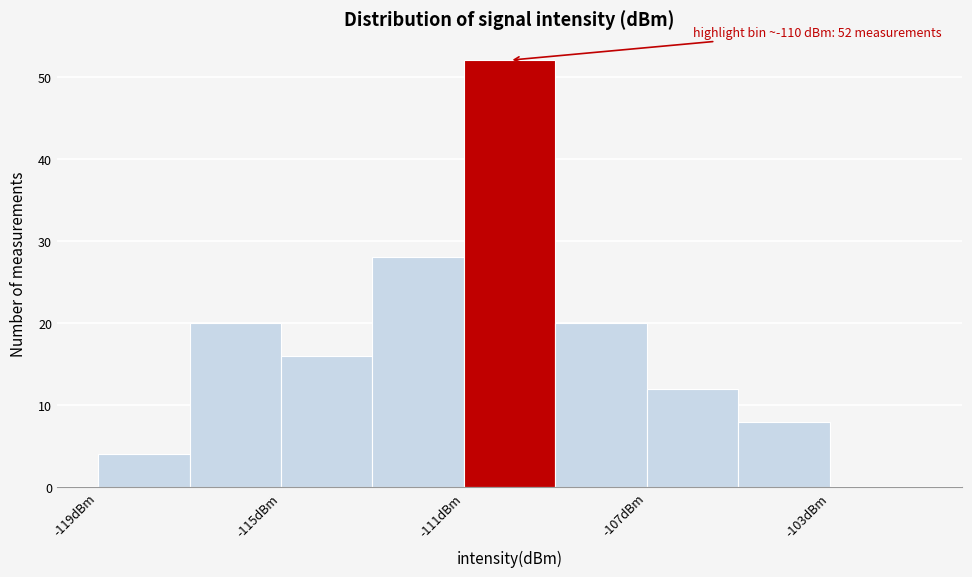

Over which range of the x-axis is the bar tallest?

-111 to -109